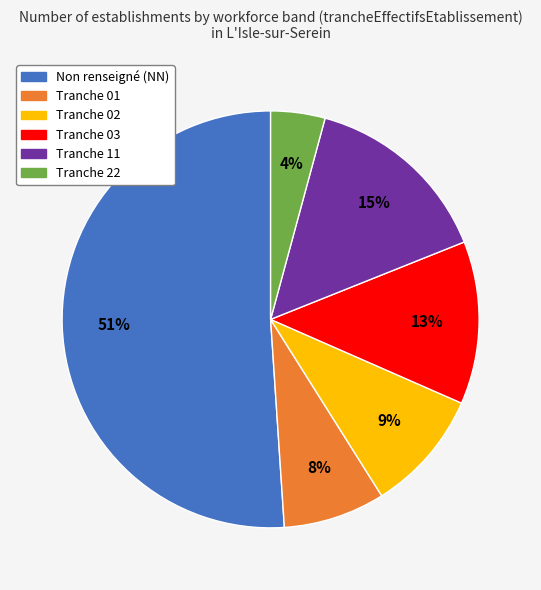

Combined, do Tranche 11 and Tranche 02 account for over 50%?

No